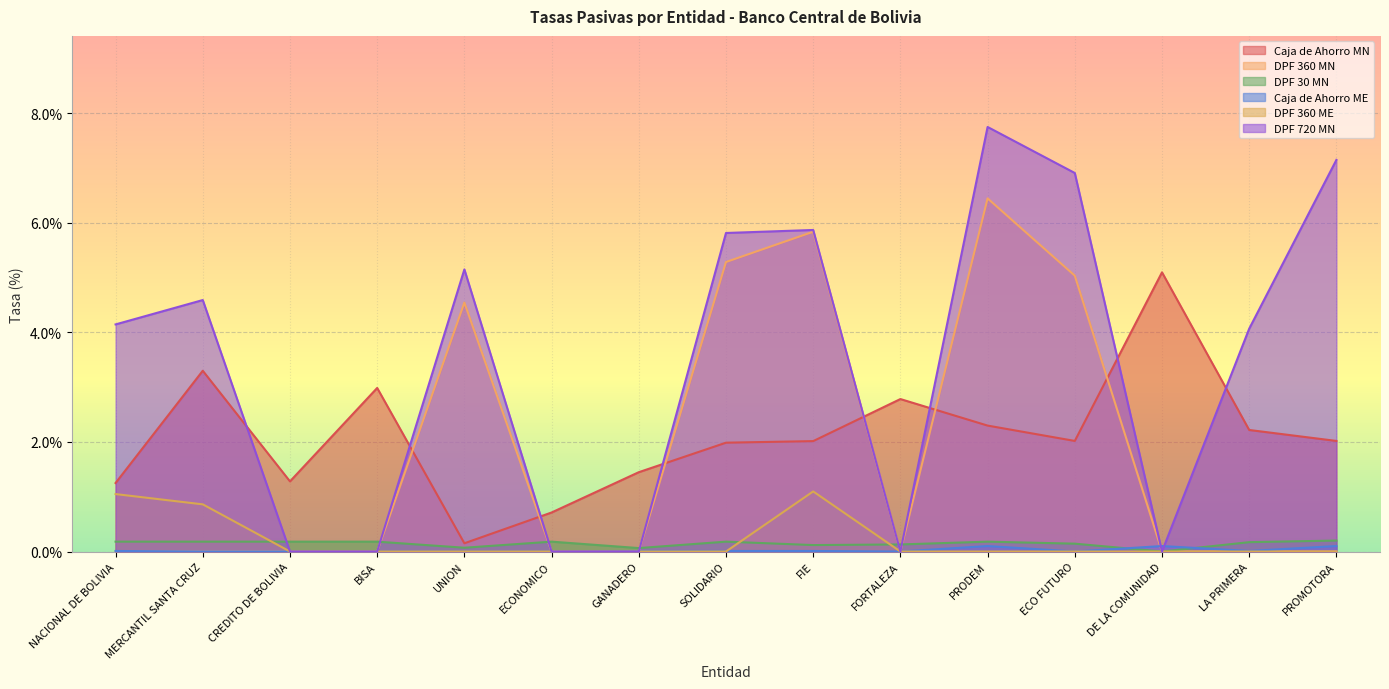

At how many categories does at least one series exceed 0?

15